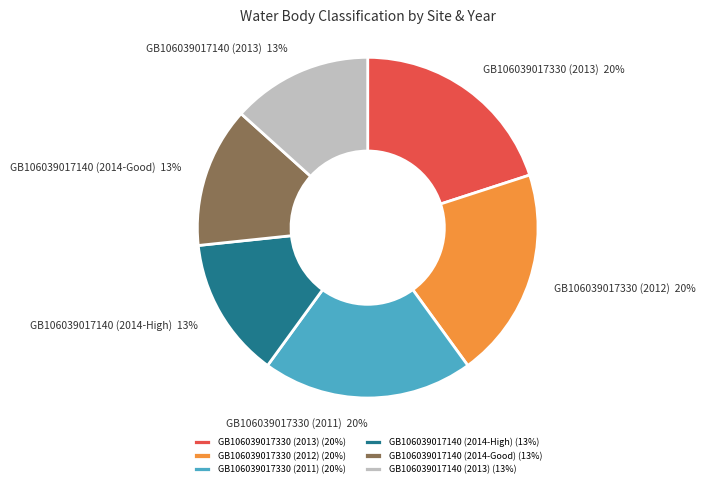

Which has a higher value, GB106039017330 (2012) or GB106039017140 (2014-High)?

GB106039017330 (2012)